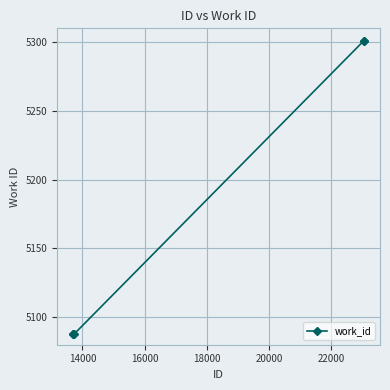

Is this an area chart (filled region under the line)?

No